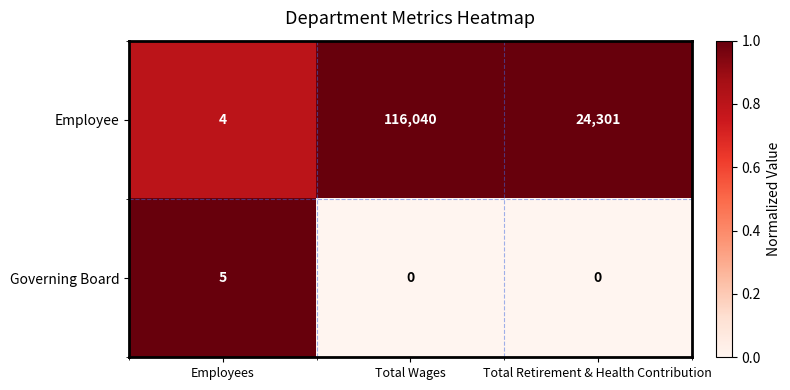

Reading left to right, what are all the values shown in this chart?

Employee: Employees=4	Total Wages=116040	Total Retirement & Health Contribution=24301
Governing Board: Employees=5	Total Wages=0	Total Retirement & Health Contribution=0